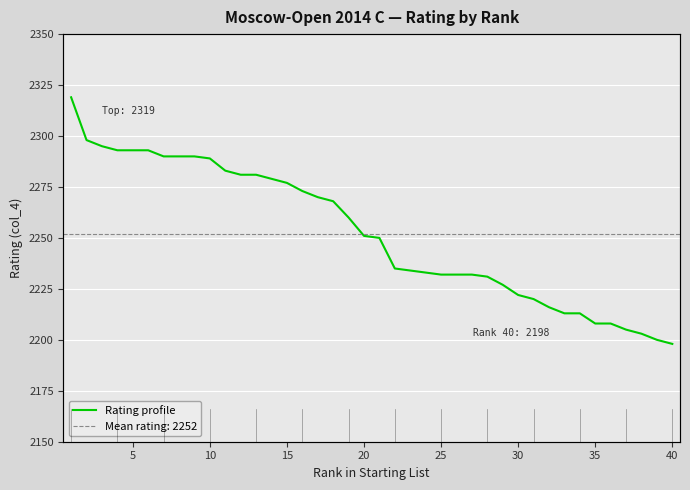

Reading left to right, transcribe all the data shown in this chart.

2319	2298	2295	2293	2293	2293	2290	2290	2290	2289	2283	2281	2281	2279	2277	2273	2270	2268	2260	2251	2250	2235	2234	2233	2232	2232	2232	2231	2227	2222	2220	2216	2213	2213	2208	2208	2205	2203	2200	2198